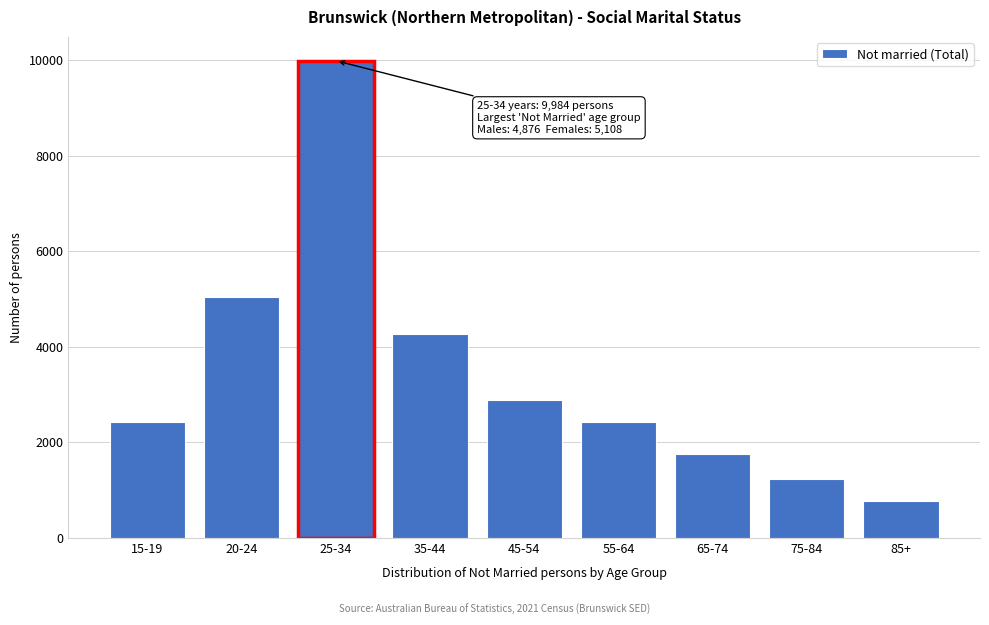

Which category has the lowest value across all series?

85+